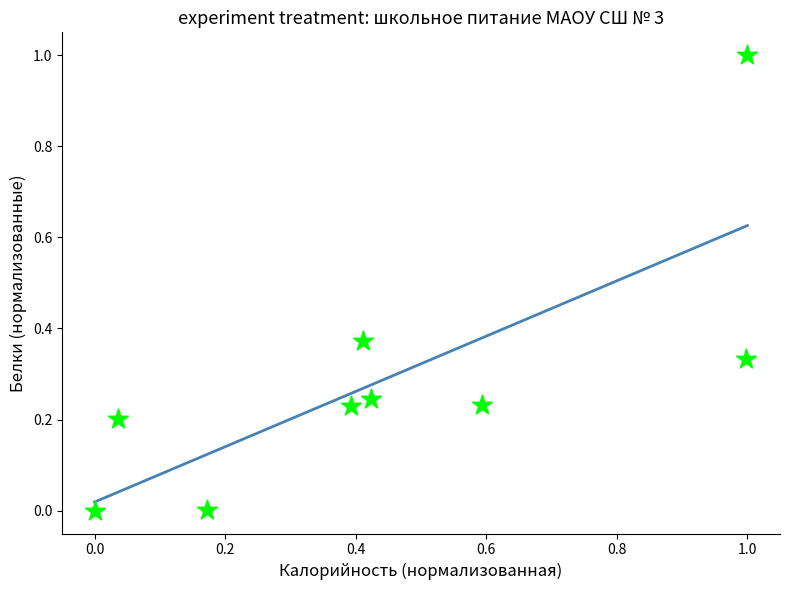

What is the range of X values (max minus min)?

1.0